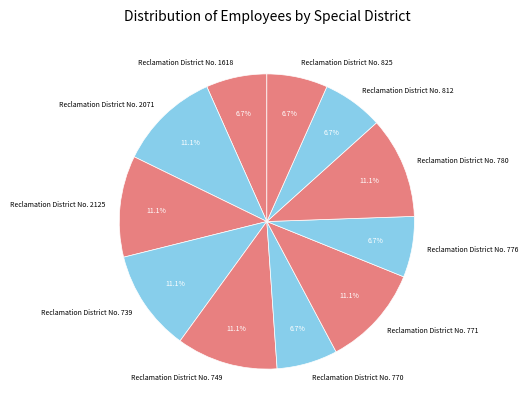

To the nearest percent, what is the difference between the largest and smallest slice percentages?

4%